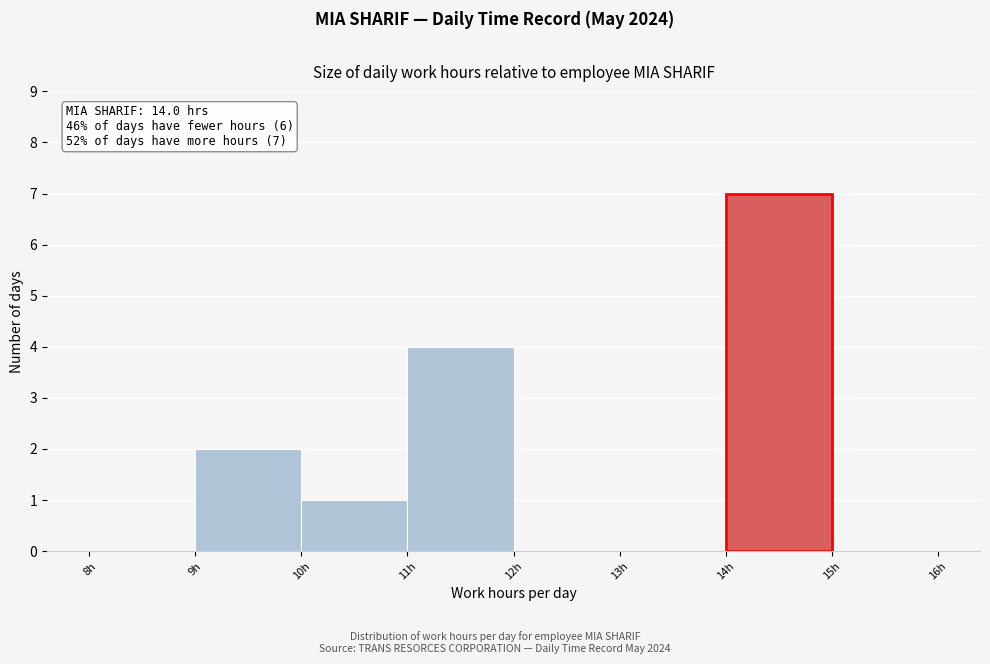

Over which range of the x-axis is the bar tallest?

14 to 15